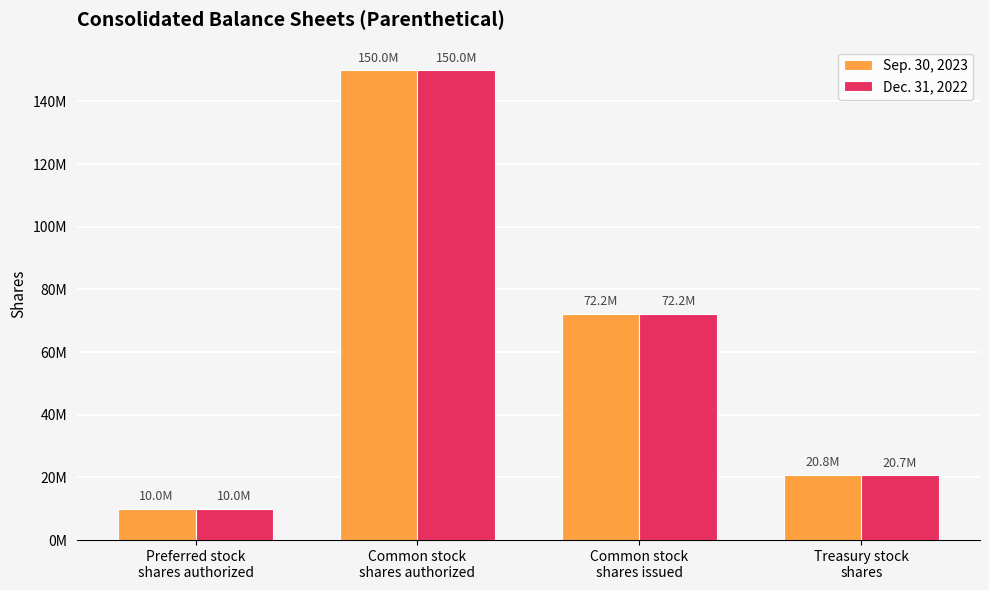

Between Preferred stock
shares authorized and Common stock
shares authorized, which series saw the biggest shift?

Sep. 30, 2023